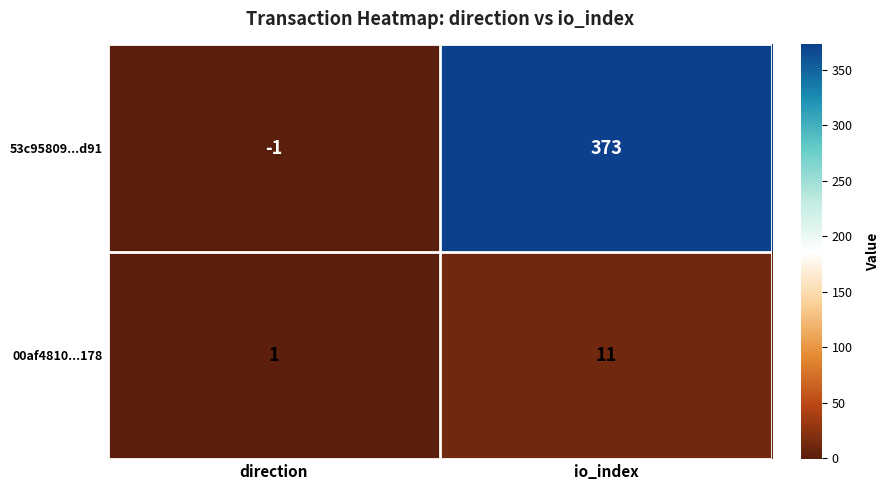

Rank the series at direction from lowest to highest value.

53c95809...d91, 00af4810...178